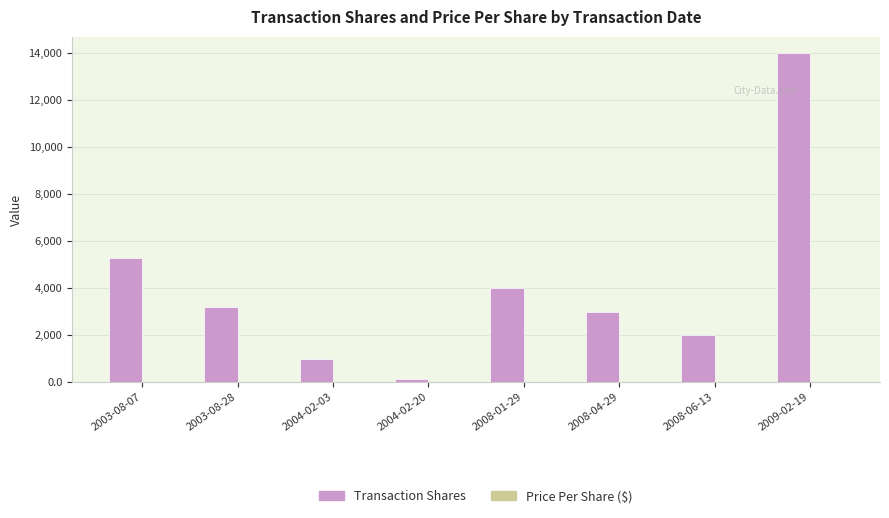

Which category has the highest value in the Transaction Shares series?

2009-02-19